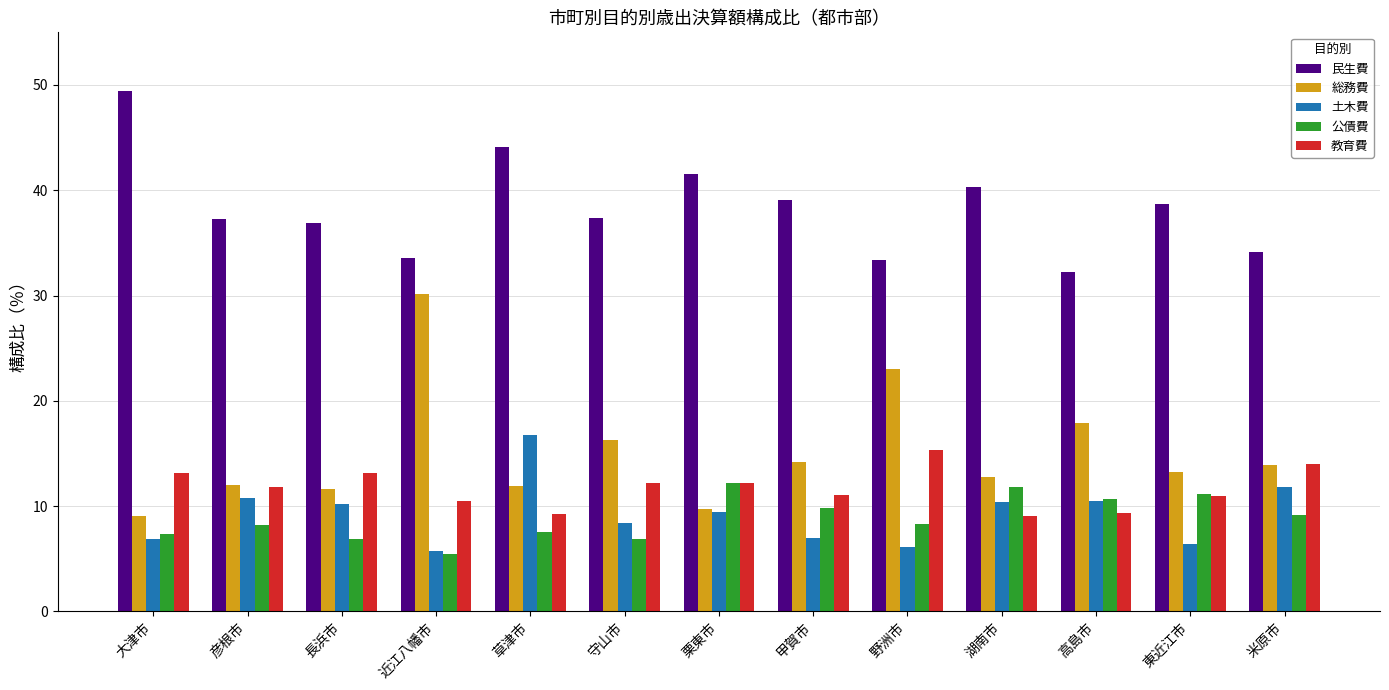

Which series has the largest range (max minus min)?

総務費